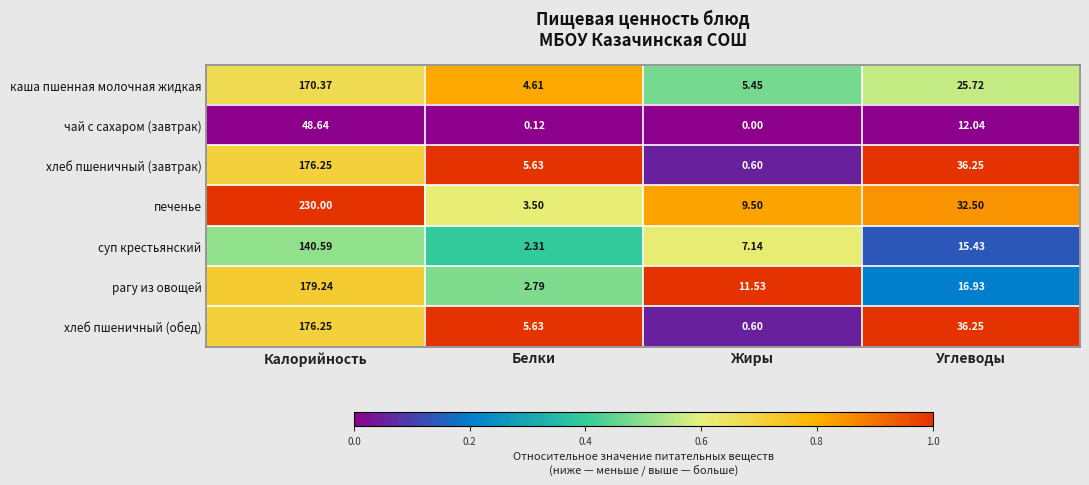

At which category is the sum across all series the highest?

Калорийность